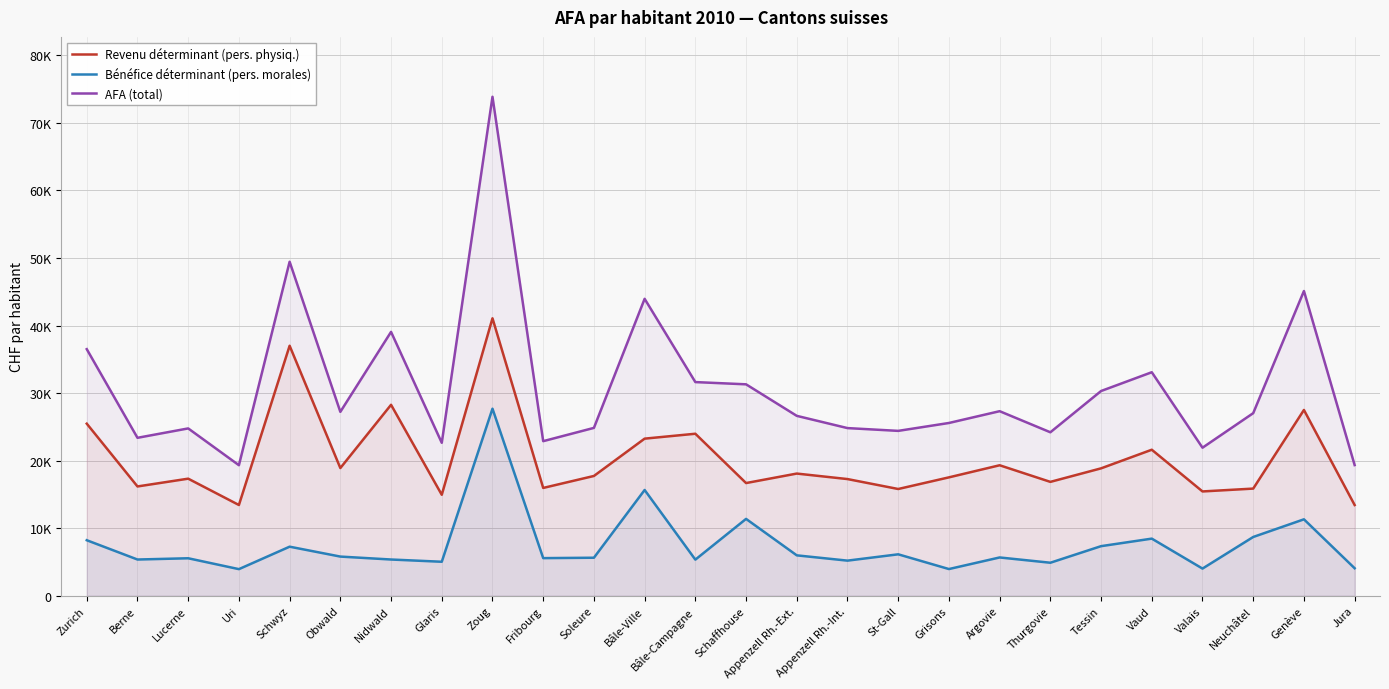

List the series in order of their overall mean, highest first.

AFA (total), Revenu déterminant (pers. physiq.), Bénéfice déterminant (pers. morales)